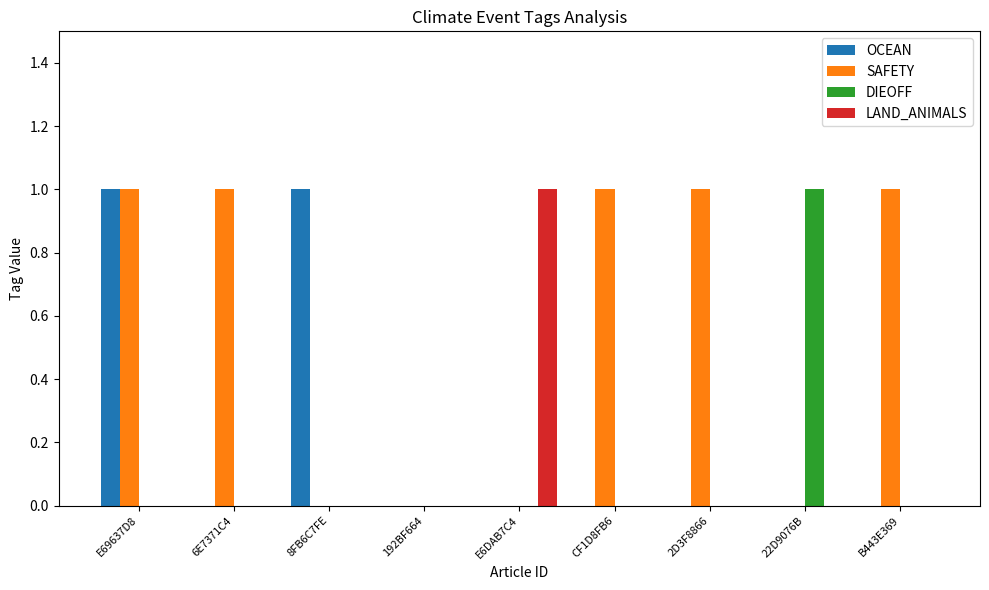

The SAFETY series shows 0 at 22D9076B. True or false?

True